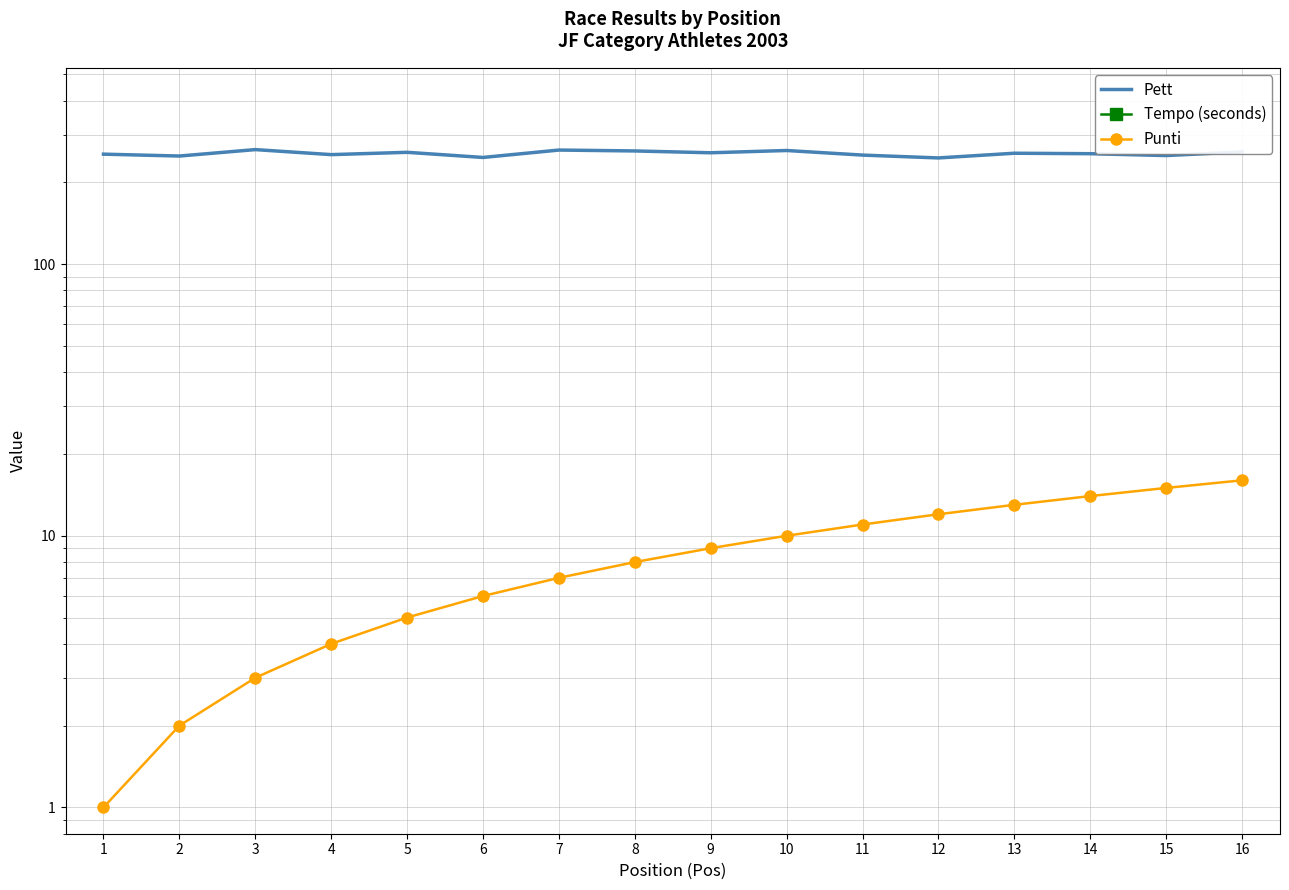

Is it true that Pett equals 258 at 5?

True